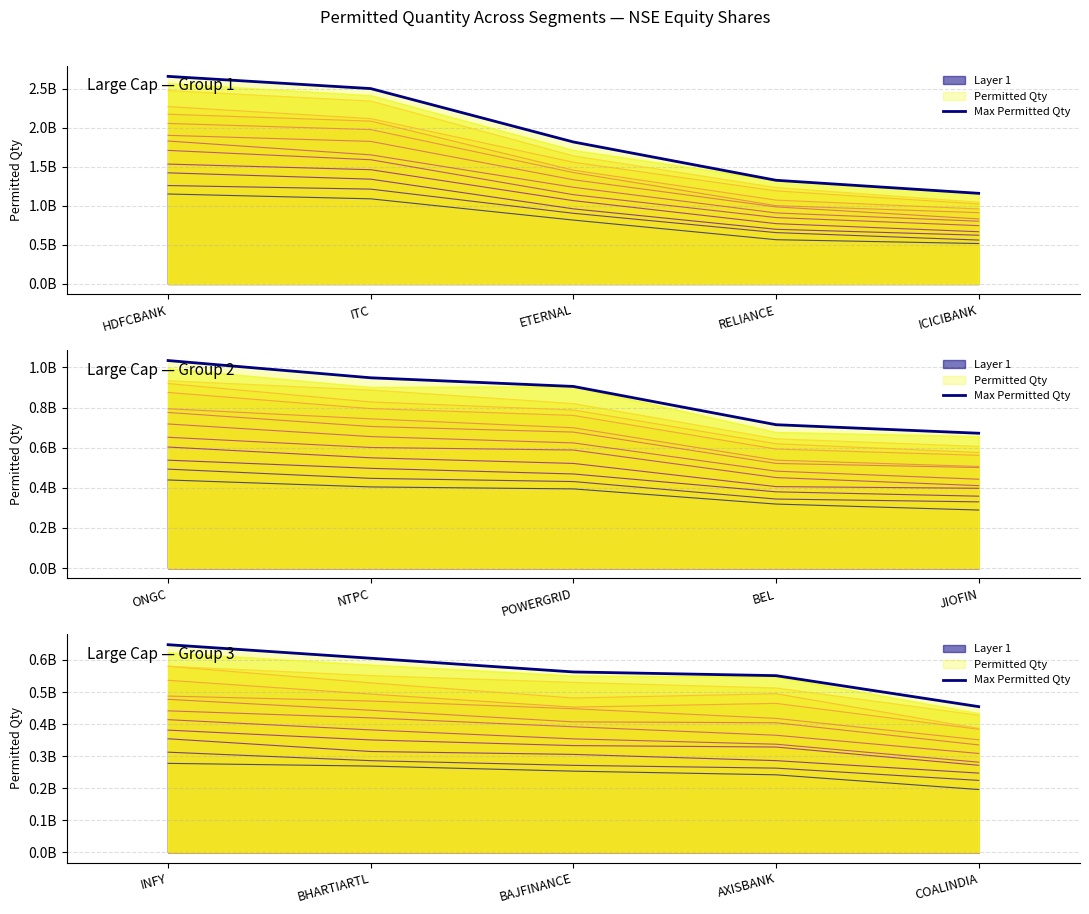

What is the difference between the second highest and second lowest values?

54348734